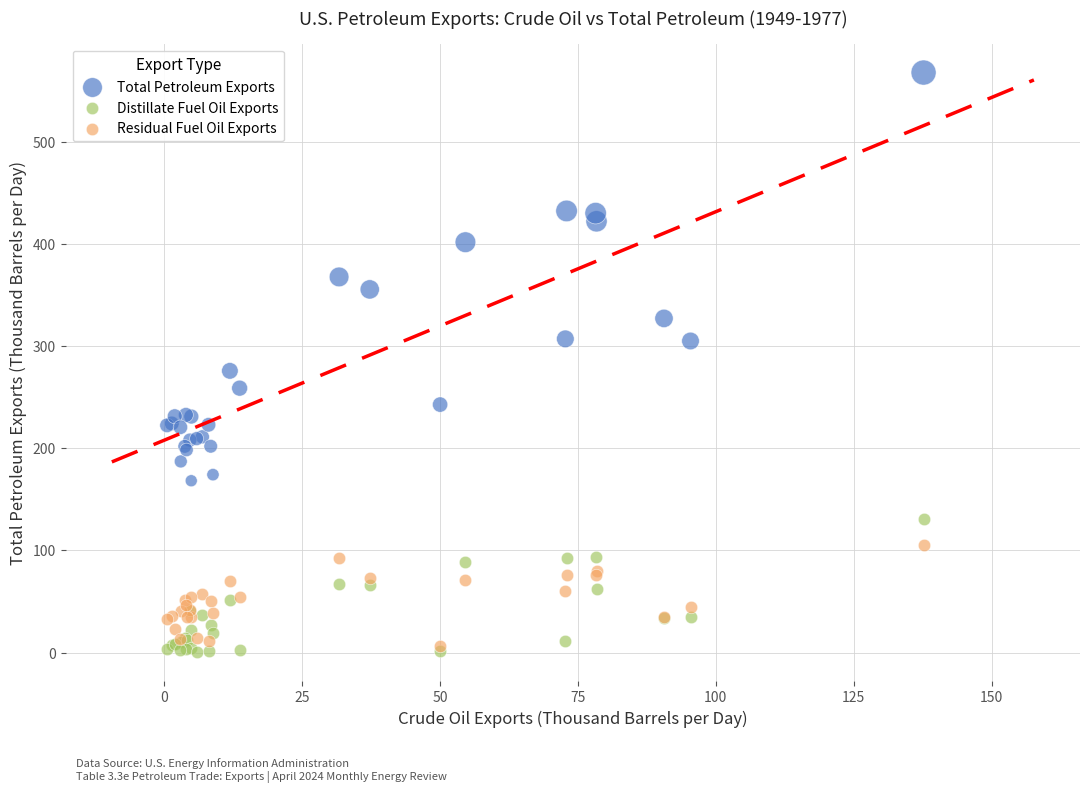

Across all series, what Y value is closest to 284?

275.7